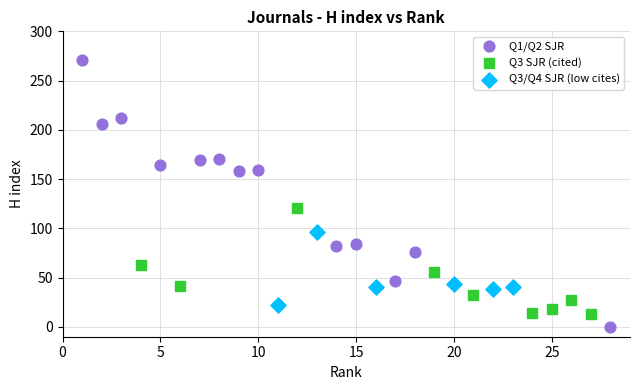

Which series has the widest spread of Y values?

Q1/Q2 SJR